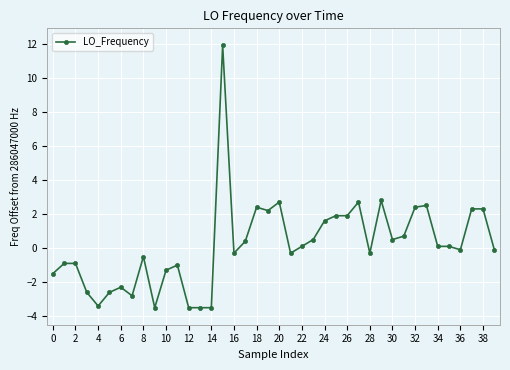

What is the value of the 11th point from the left?

-1.3